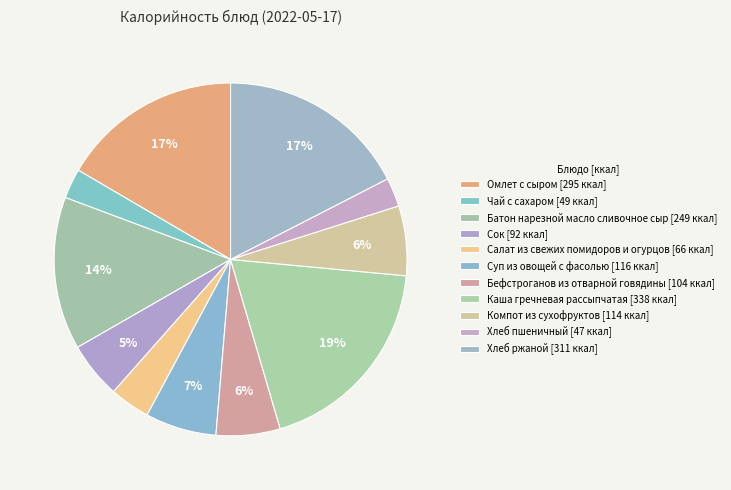

True or false: Батон нарезной масло сливочное сыр accounts for 22% of the total.

False